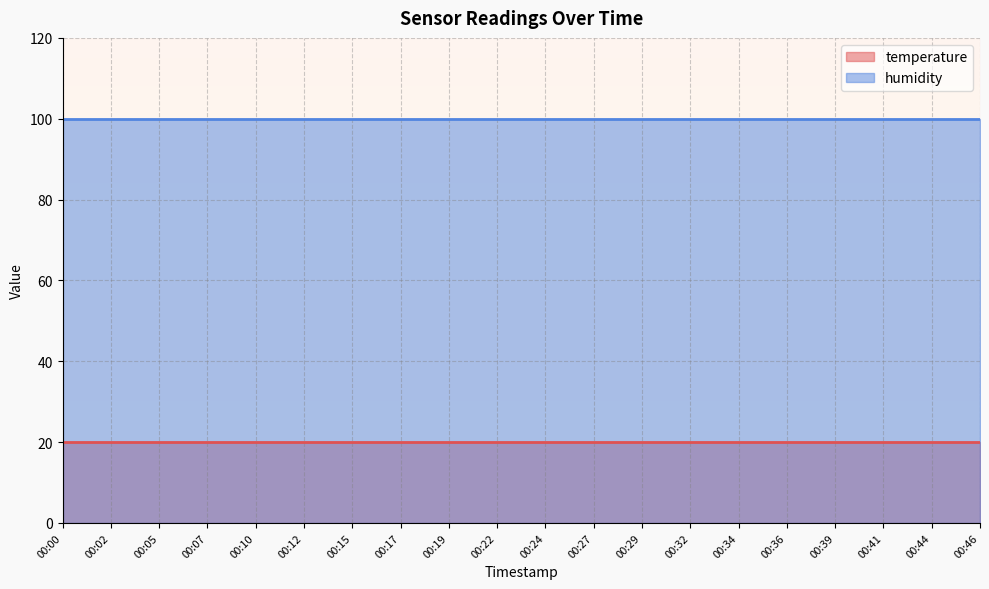

Reading left to right, transcribe all the data shown in this chart.

temperature: 00:00=20.0	00:02=20.0	00:05=20.0	00:07=20.0	00:10=20.0	00:12=20.0	00:15=20.0	00:17=20.0	00:19=20.0	00:22=20.0	00:24=20.0	00:27=20.0	00:29=20.0	00:32=20.0	00:34=20.0	00:36=20.0	00:39=20.0	00:41=20.0	00:44=20.0	00:46=20.0
humidity: 00:00=99.9	00:02=99.9	00:05=99.9	00:07=99.9	00:10=99.9	00:12=99.9	00:15=99.9	00:17=99.9	00:19=99.9	00:22=99.9	00:24=99.9	00:27=99.9	00:29=99.9	00:32=99.9	00:34=99.9	00:36=99.9	00:39=99.9	00:41=99.9	00:44=99.9	00:46=99.9